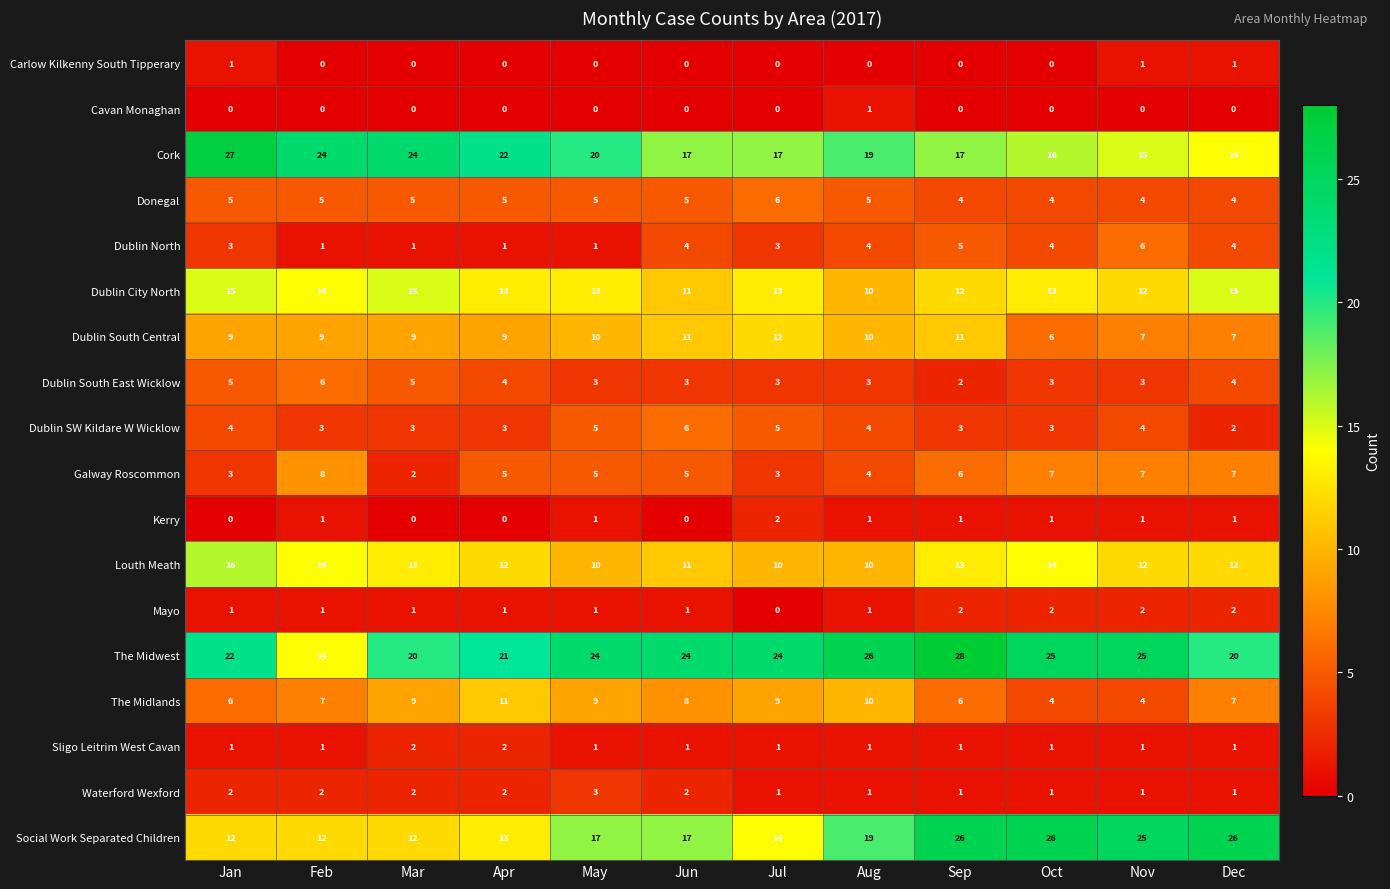

How many Dublin South East Wicklow values are between 3 and 5?

10